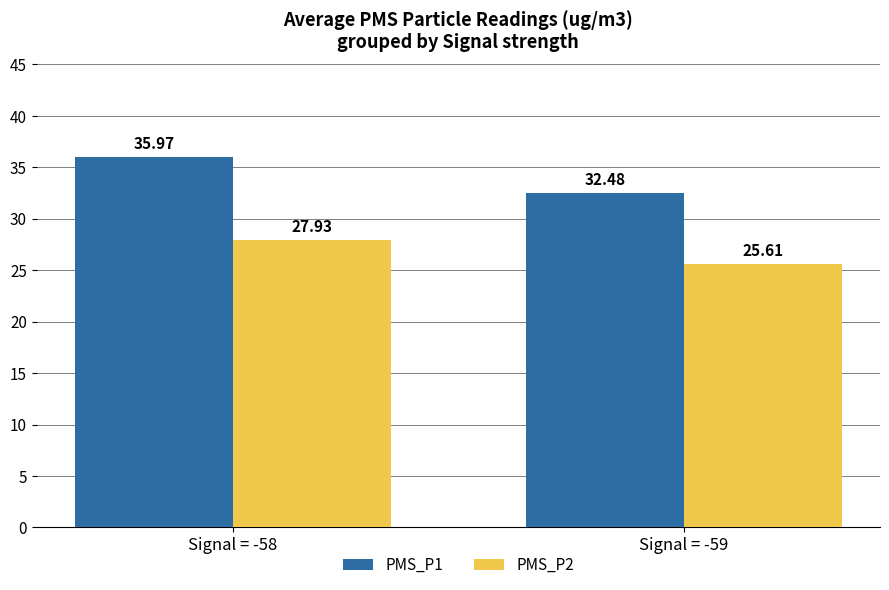

Which series has the largest total across all categories?

PMS_P1